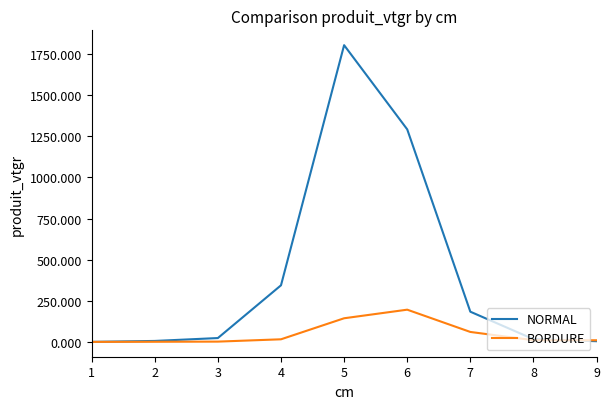

The value of BORDURE at 1 is 0.0. True or false?

True